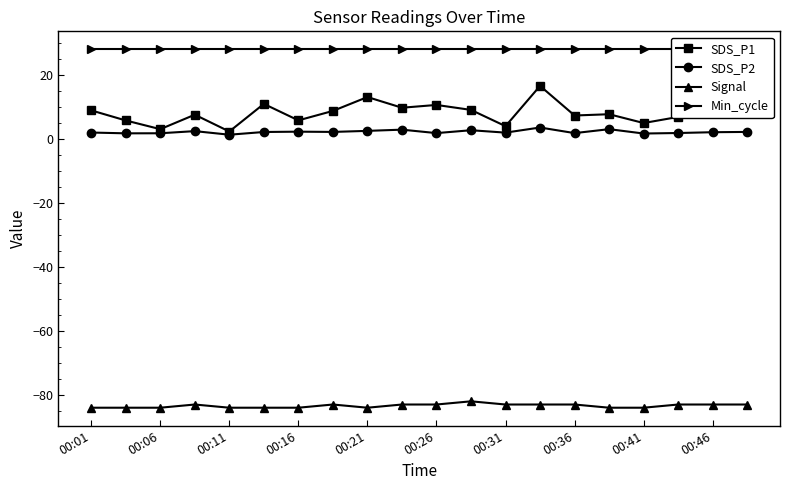

Is it true that Signal equals -83.0 at 00:26?

True